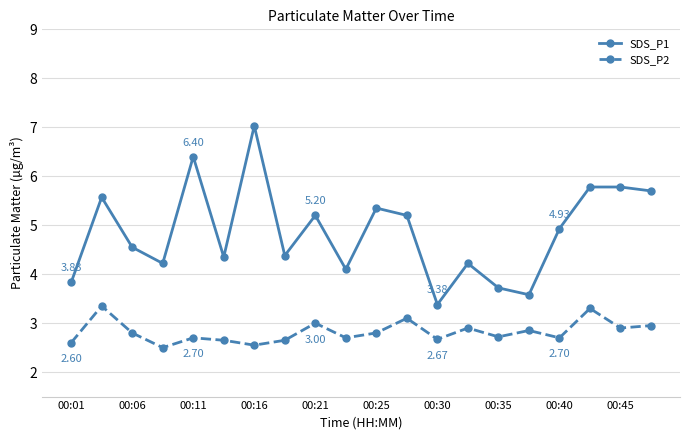

True or false: SDS_P1 and SDS_P2 intersect in this chart.

False